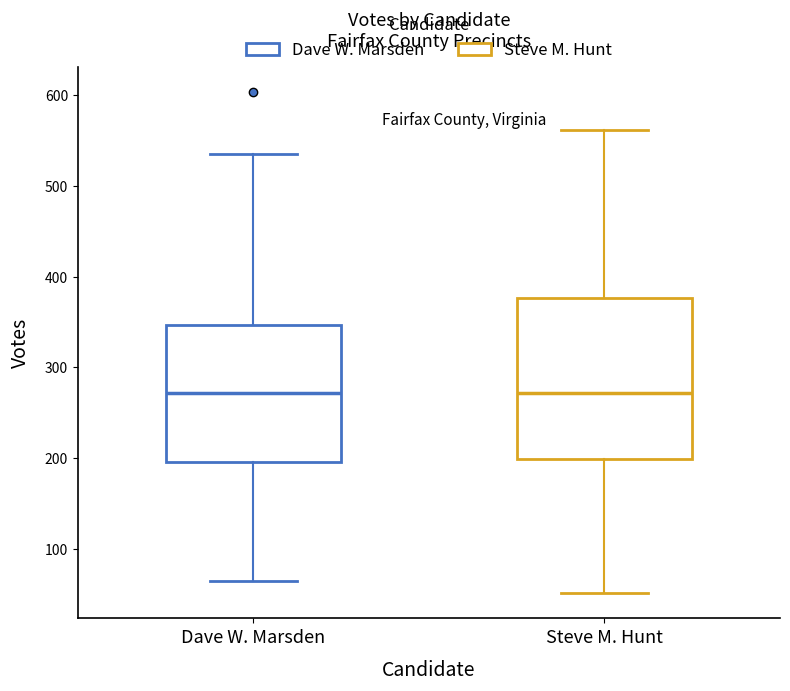

Reading left to right, transcribe this box plot: for each box, give where its median line is, the range the box spans, and where its two whiskers end, as read against the y-axis. The values are not printed on the chart, so give them approximately, as read against the axis.

Dave W. Marsden: median 270, box 200 to 350, whiskers 70 to 540
Steve M. Hunt: median 270, box 200 to 380, whiskers 50 to 560